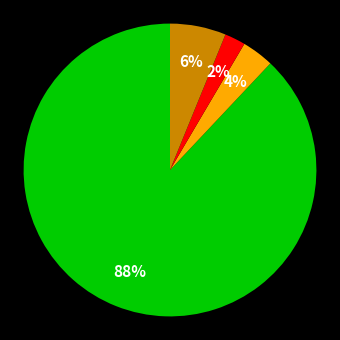

Is there any slice that represents more than half of the pie?

Yes